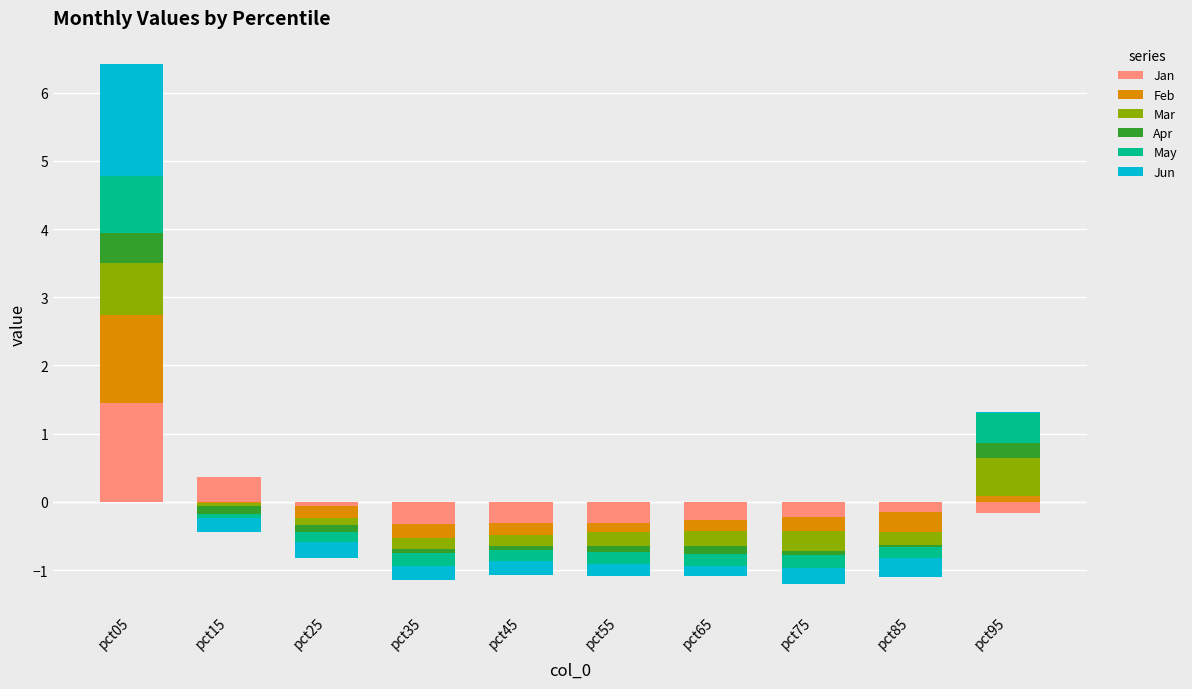

The Jun series shows 0.6 at pct85. True or false?

False